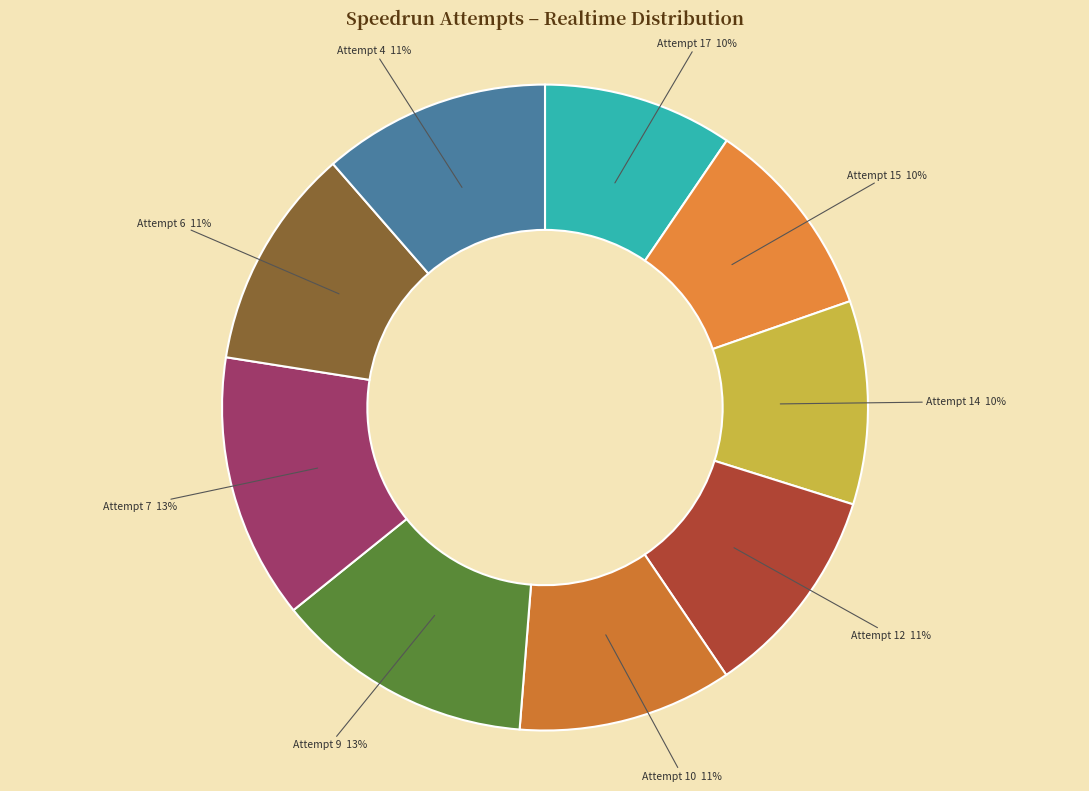

How many slices are in this pie chart?

9